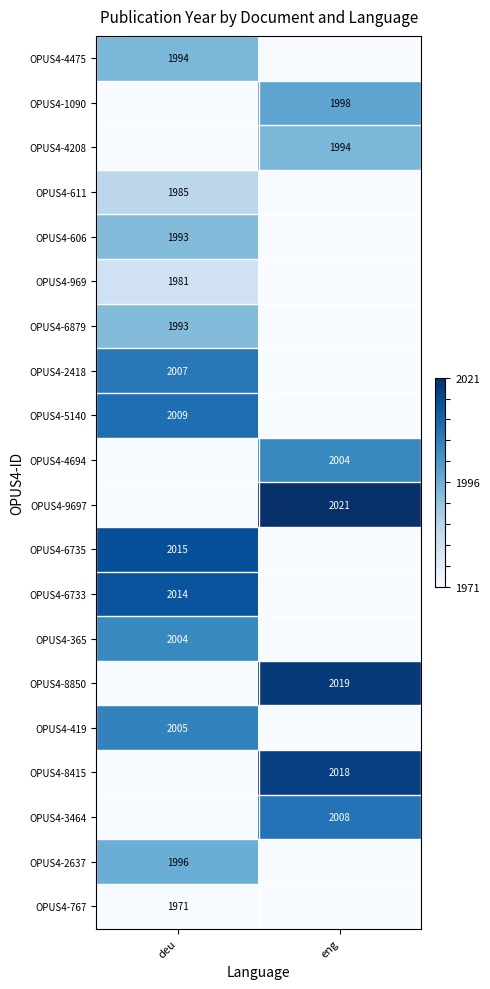

True or false: OPUS4-8415 has a value of 772 at eng.

False